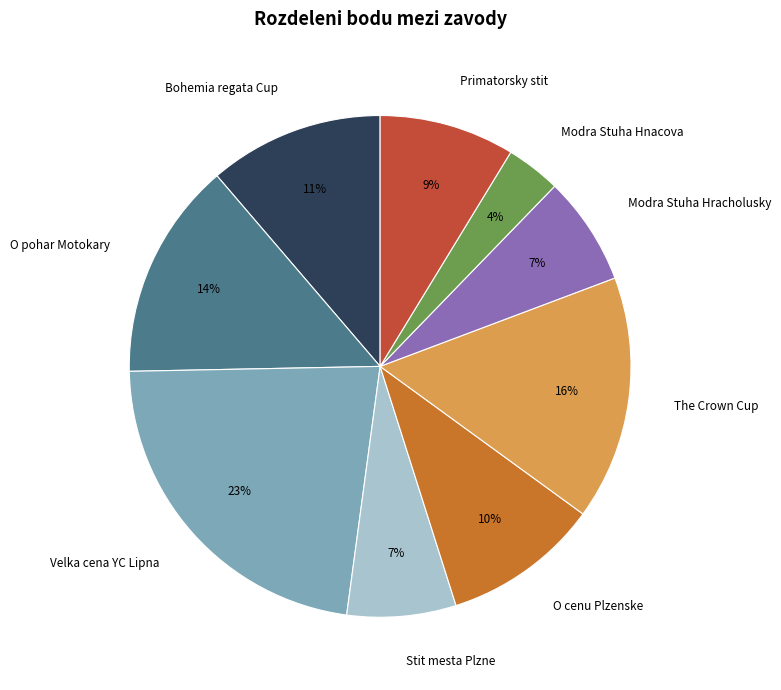

Is there a majority slice in this chart?

No